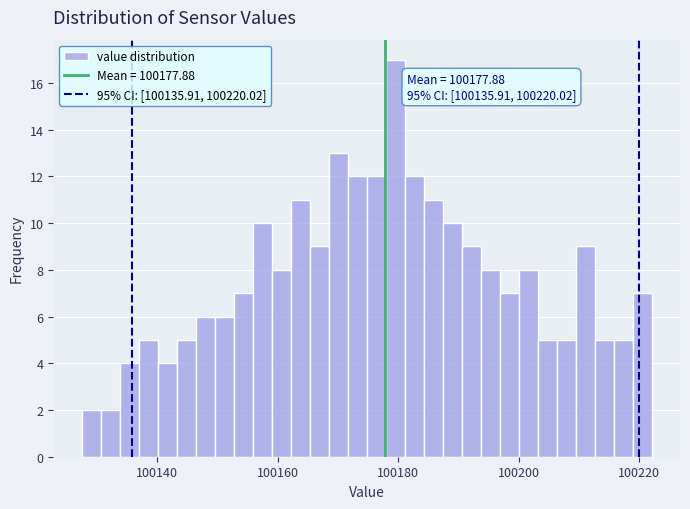

Read against the x-axis, roughly where is the centre of the tallest bar?

100180